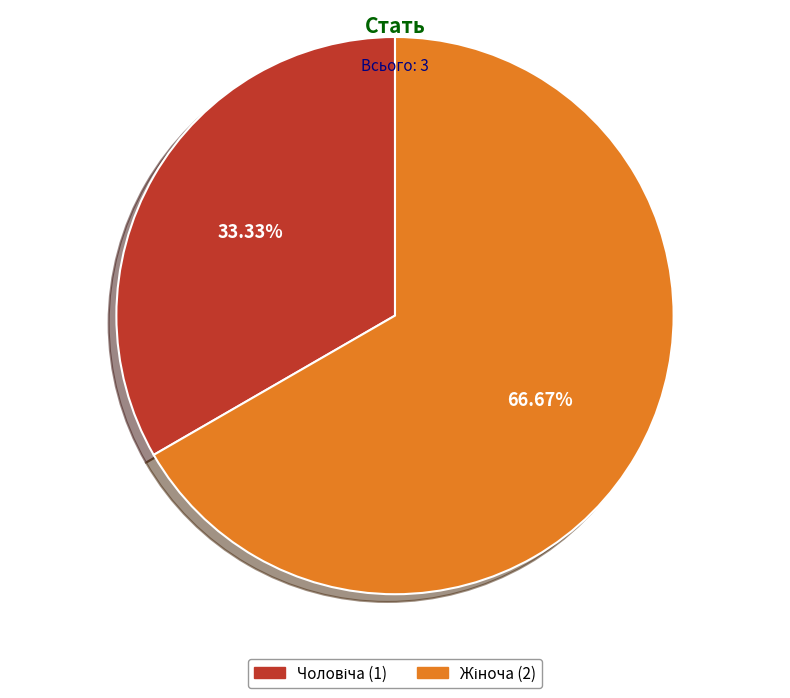

How many segments does this pie chart have?

2